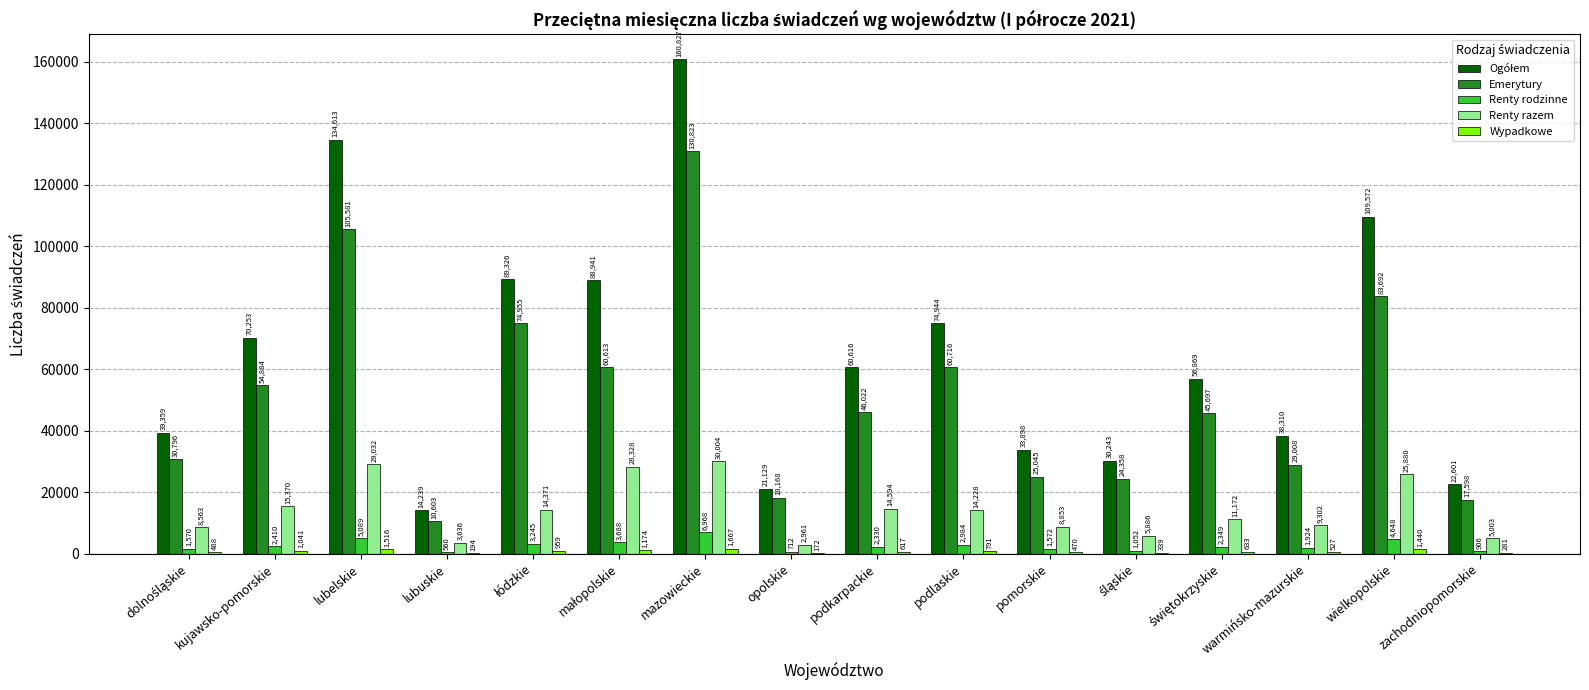

What is the total value across all series at opolskie?

43142